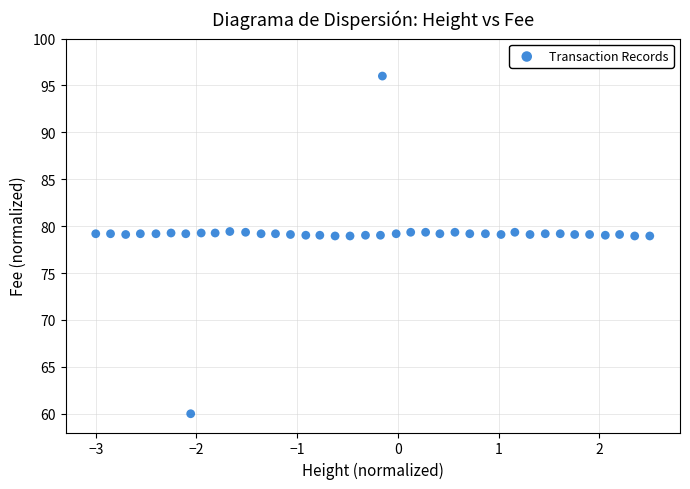

What is the range of Y values (max minus min)?

36.0